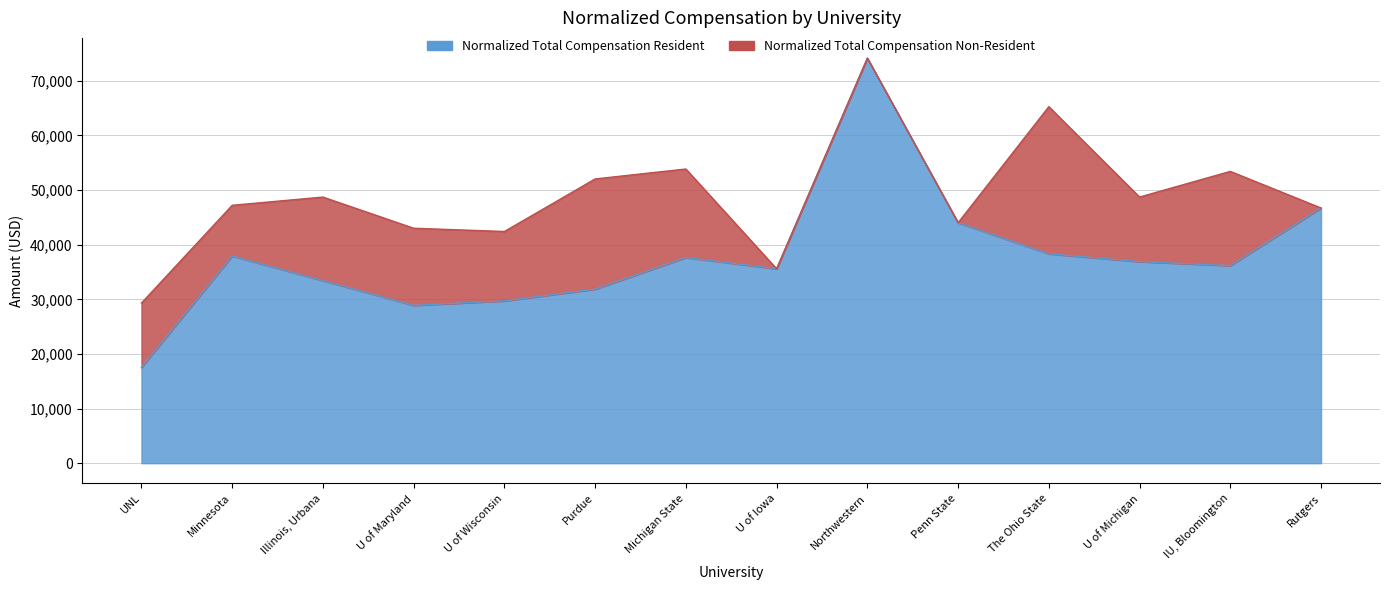

Where does the Normalized Total Compensation Non-Resident series first go above 48715?

Illinois, Urbana